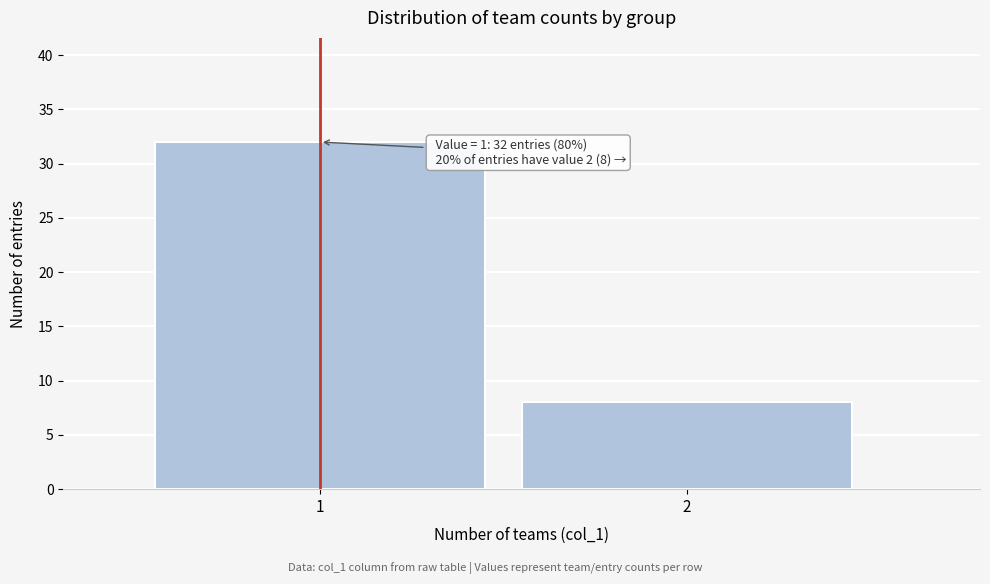

Reading left to right, what are all the values shown in this chart?

32	8